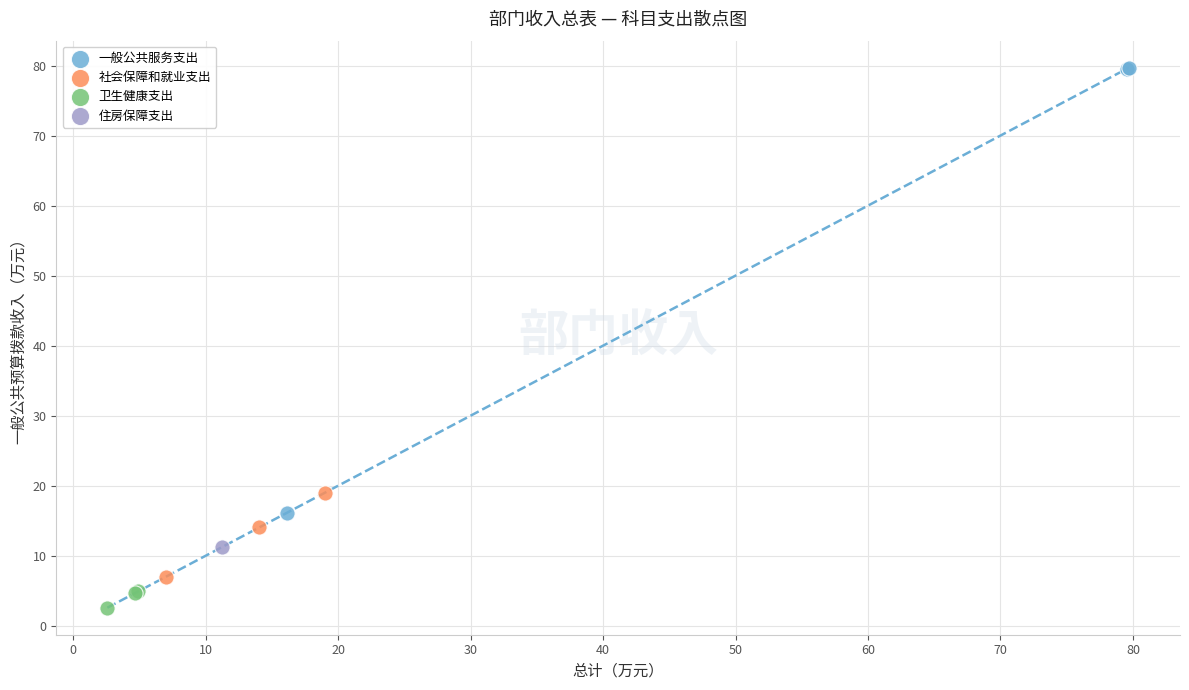

What are all the series names shown in the legend?

一般公共服务支出, 社会保障和就业支出, 卫生健康支出, 住房保障支出